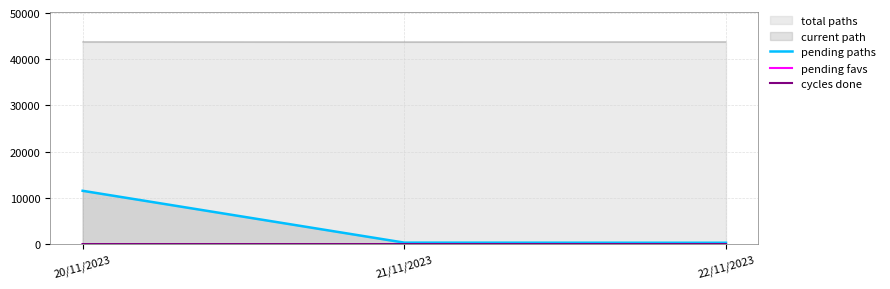

Is the value of pending favs at 22/11/2023 greater than the value of pending paths at 20/11/2023?

No